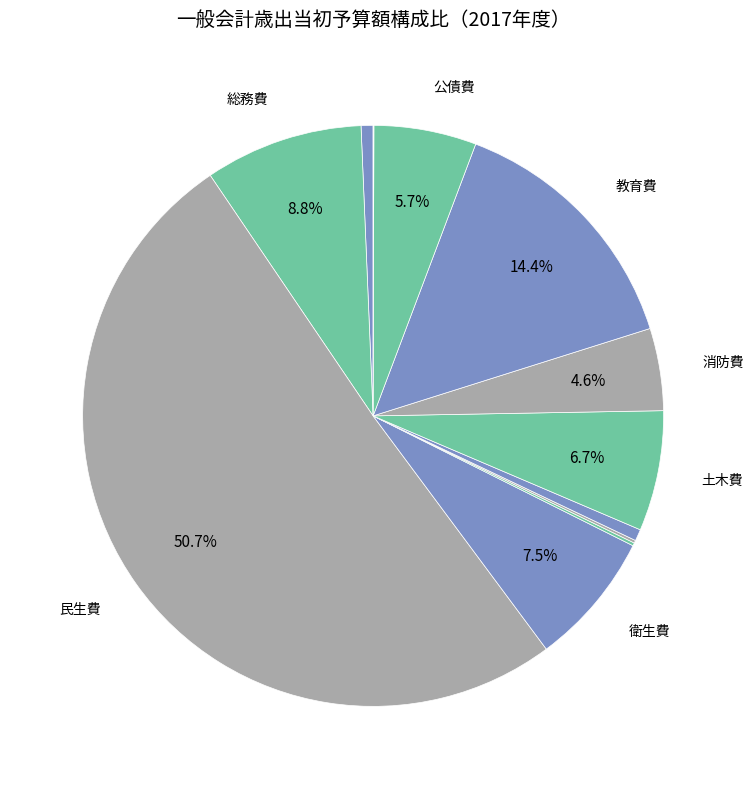

What is the largest slice in the pie chart?

民生費